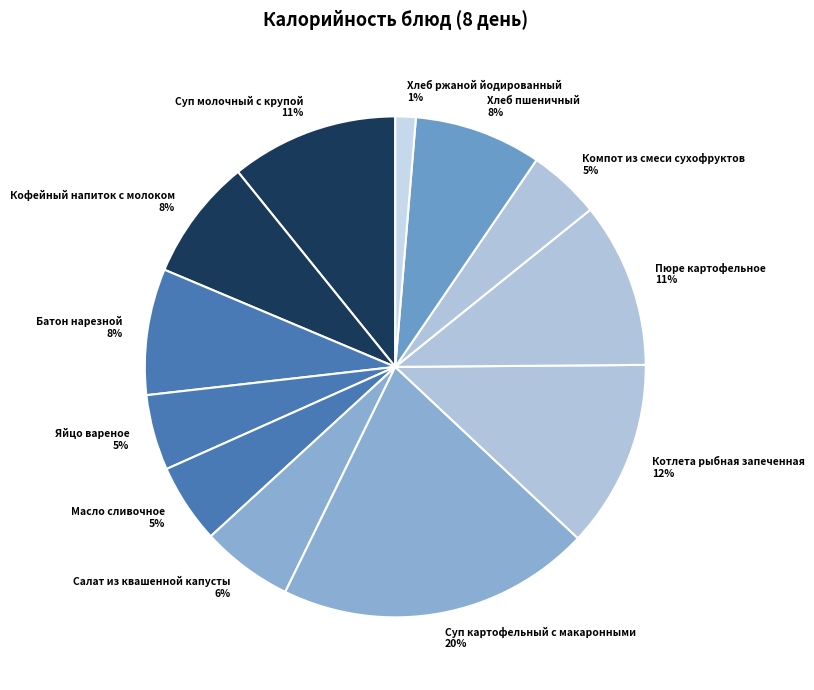

To the nearest percent, what percentage of the pie is Батон нарезной?

8%